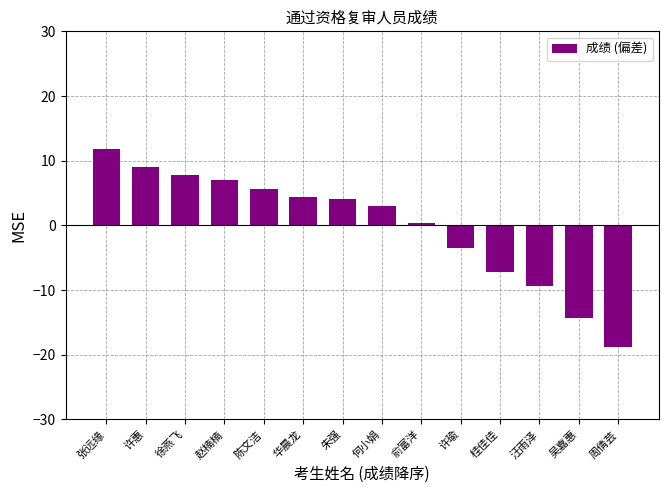

The value at 吴嘉惠 is -18.7. True or false?

False